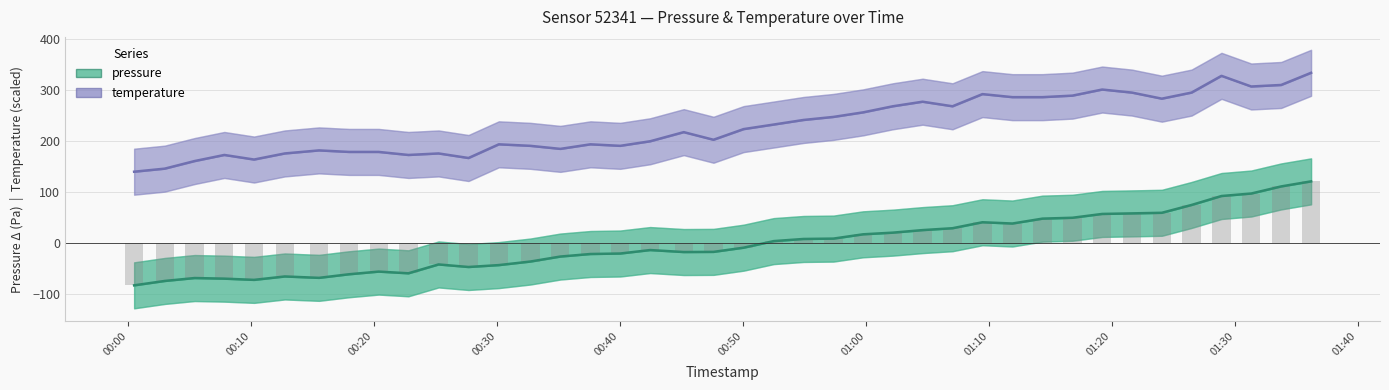

What is the maximum value shown in the chart?

334.5